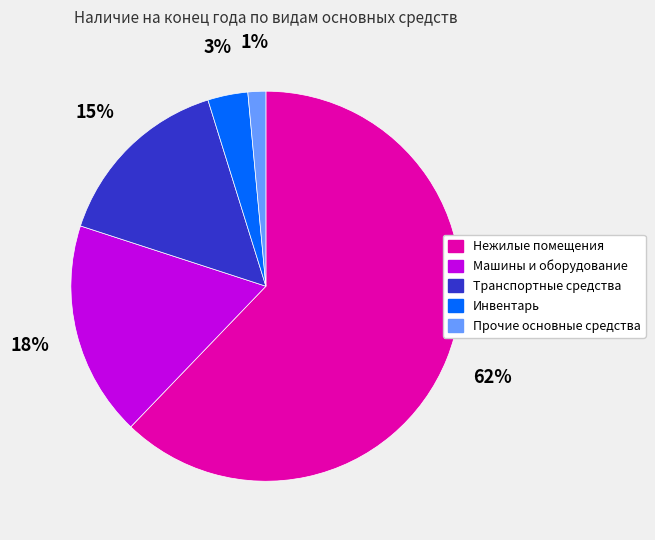

Between Инвентарь and Прочие основные средства, which is larger?

Инвентарь